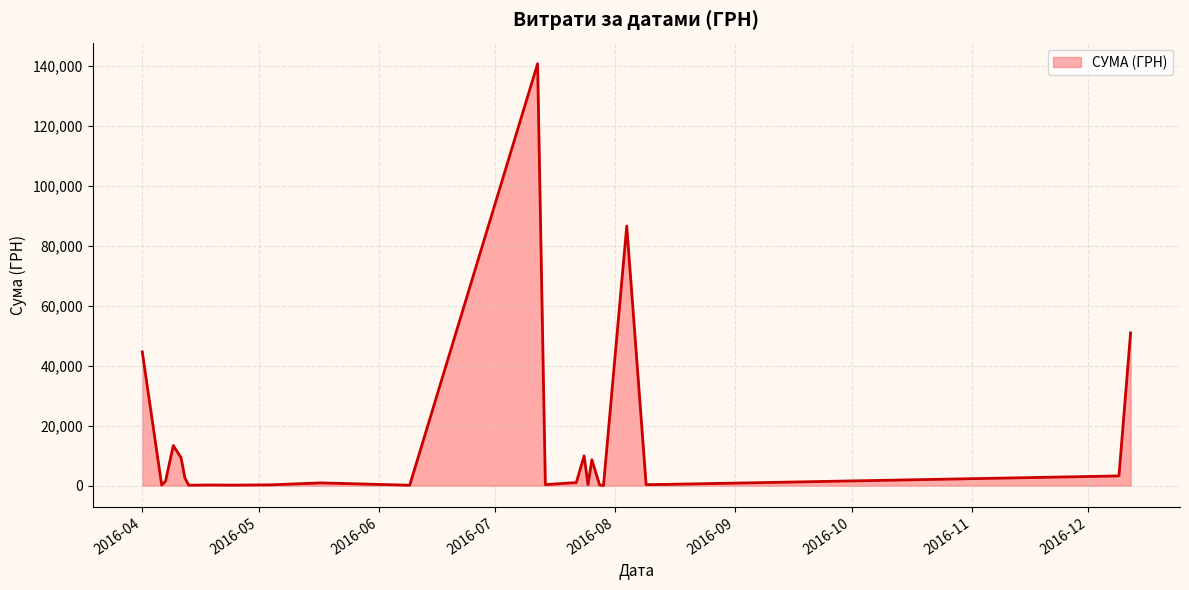

What is the greatest value displayed?

140706.2